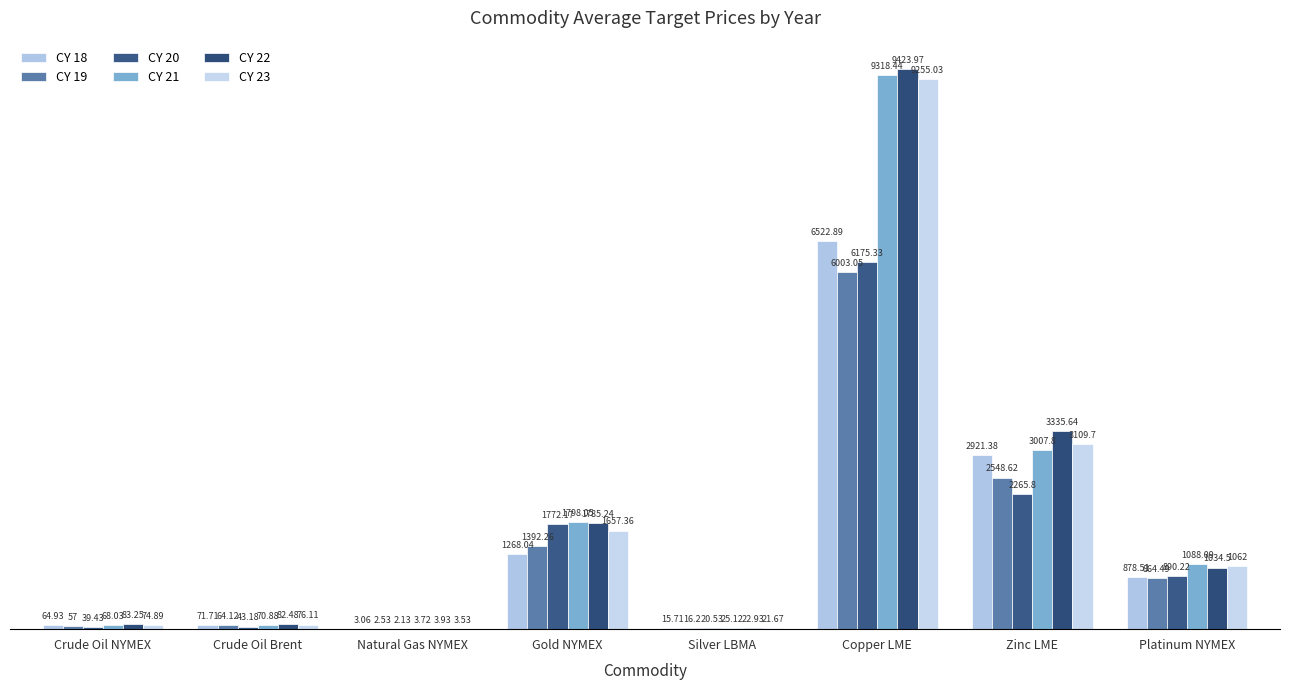

What is the spread (max minus min) of values at Gold NYMEX?

530.0